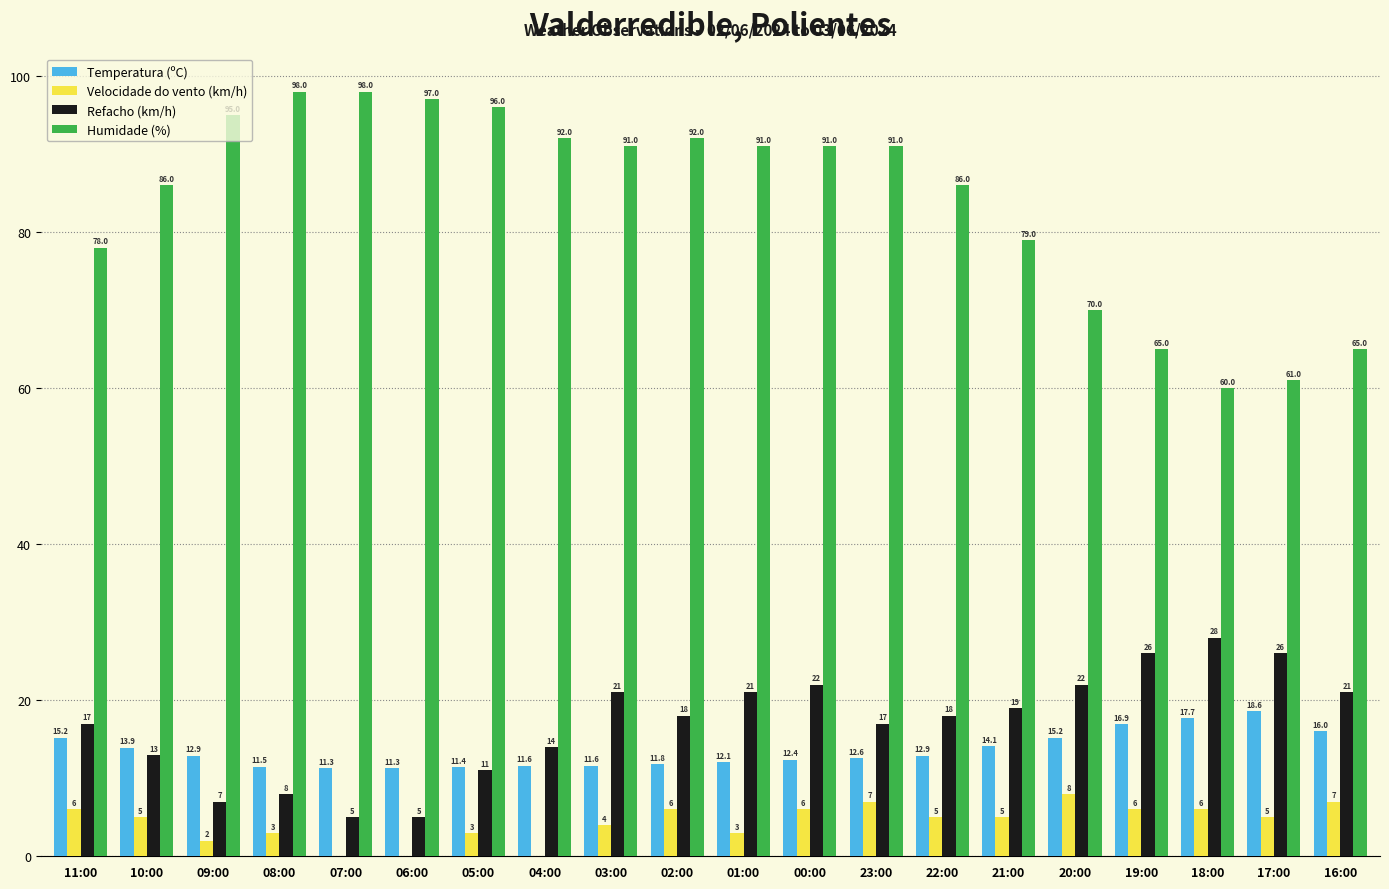

At which category is the sum across all series the highest?

00:00